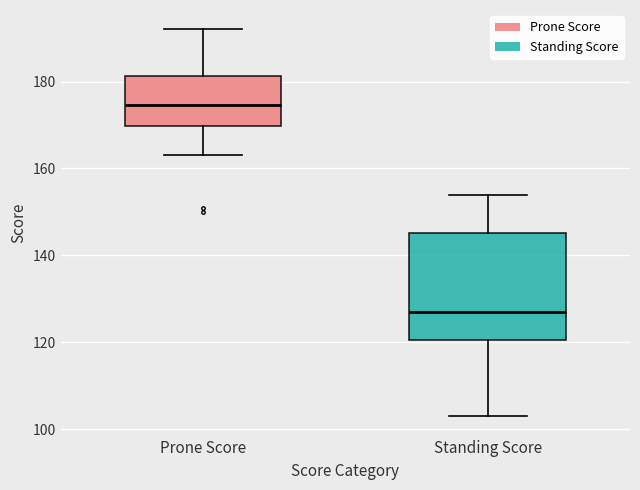

Reading left to right, transcribe this box plot: for each box, give where its median line is, the range the box spans, and where its two whiskers end, as read against the y-axis. The values are not printed on the chart, so give them approximately, as read against the axis.

Prone Score: median 174, box 170 to 182, whiskers 164 to 192
Standing Score: median 128, box 120 to 146, whiskers 104 to 154